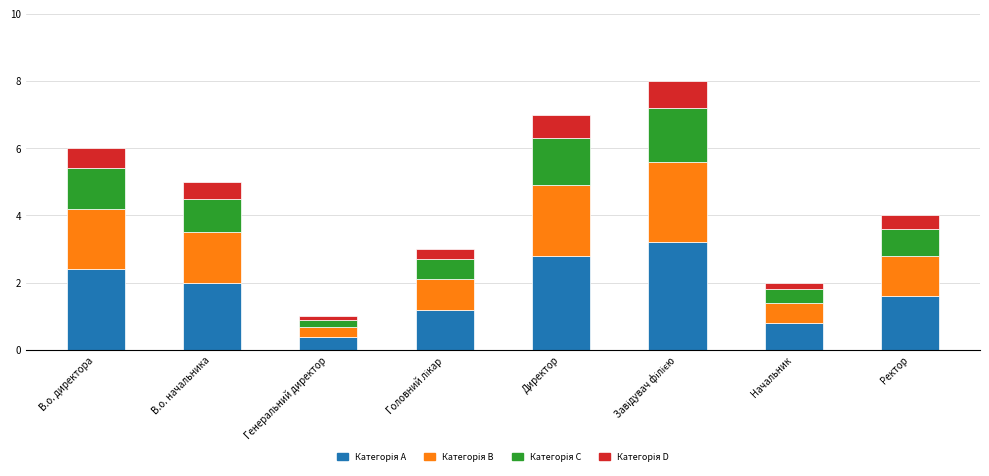

What is the total value across all series at В.о. начальника?

5.0